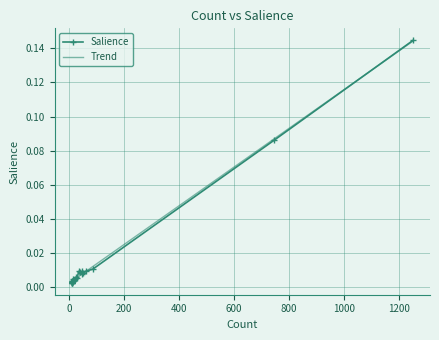

The chart shows a value of 0.0 at 16. True or false?

False